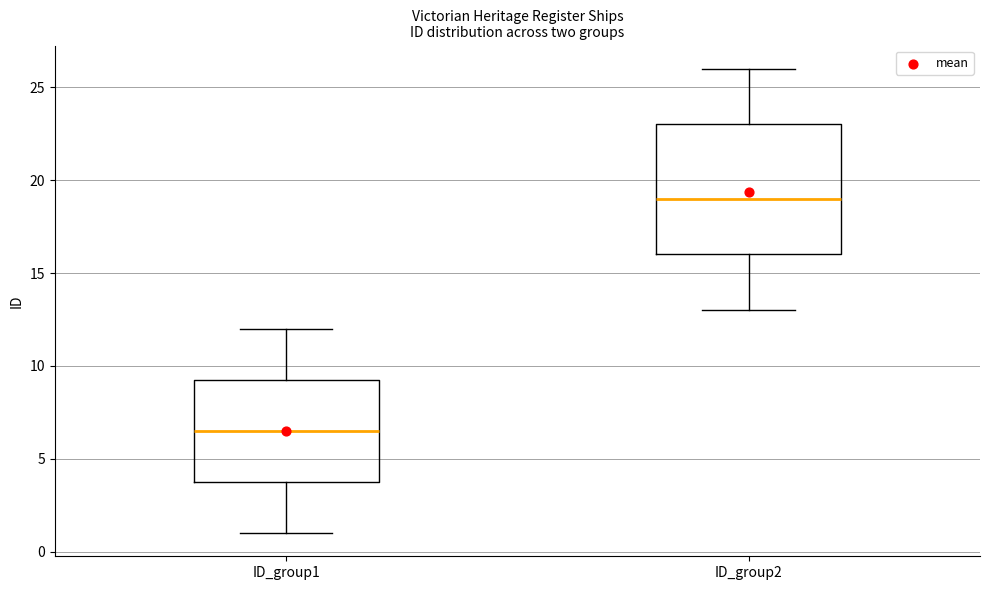

Reading left to right, transcribe this box plot: for each box, give where its median line is, the range the box spans, and where its two whiskers end, as read against the y-axis. The values are not printed on the chart, so give them approximately, as read against the axis.

ID_group1: median 6.5, box 4.0 to 9.5, whiskers 1.0 to 12.0
ID_group2: median 19.0, box 16.0 to 23.0, whiskers 13.0 to 26.0